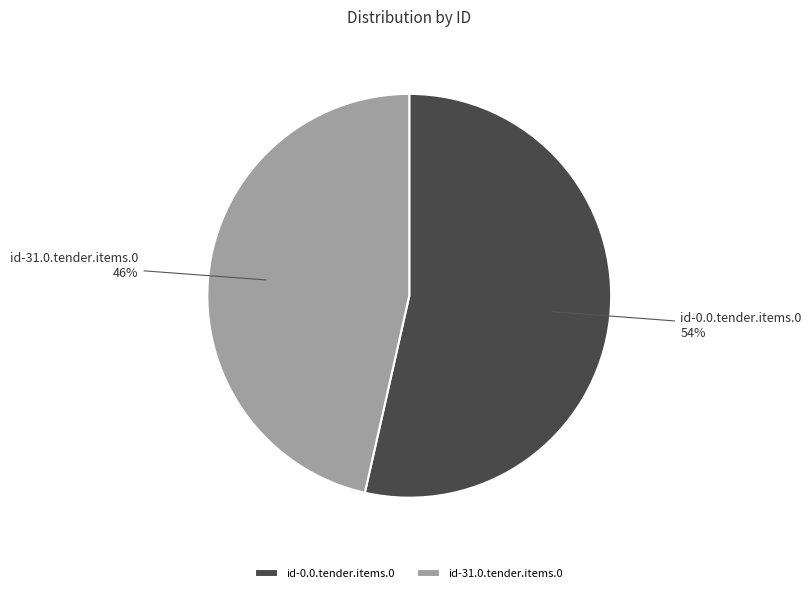

How many segments does this pie chart have?

2